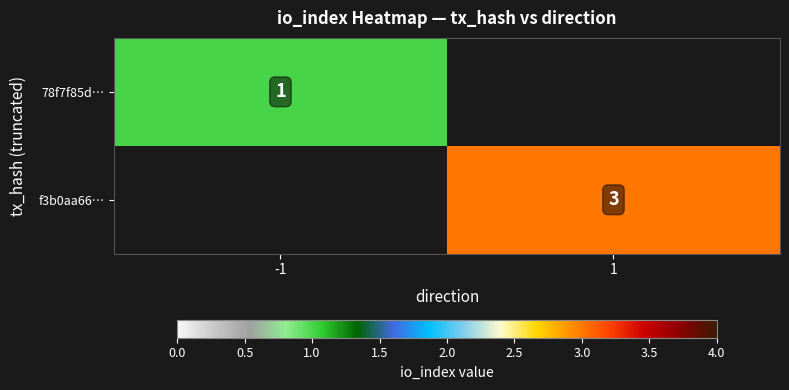

The f3b0aa66… series shows 1 at 1. True or false?

False